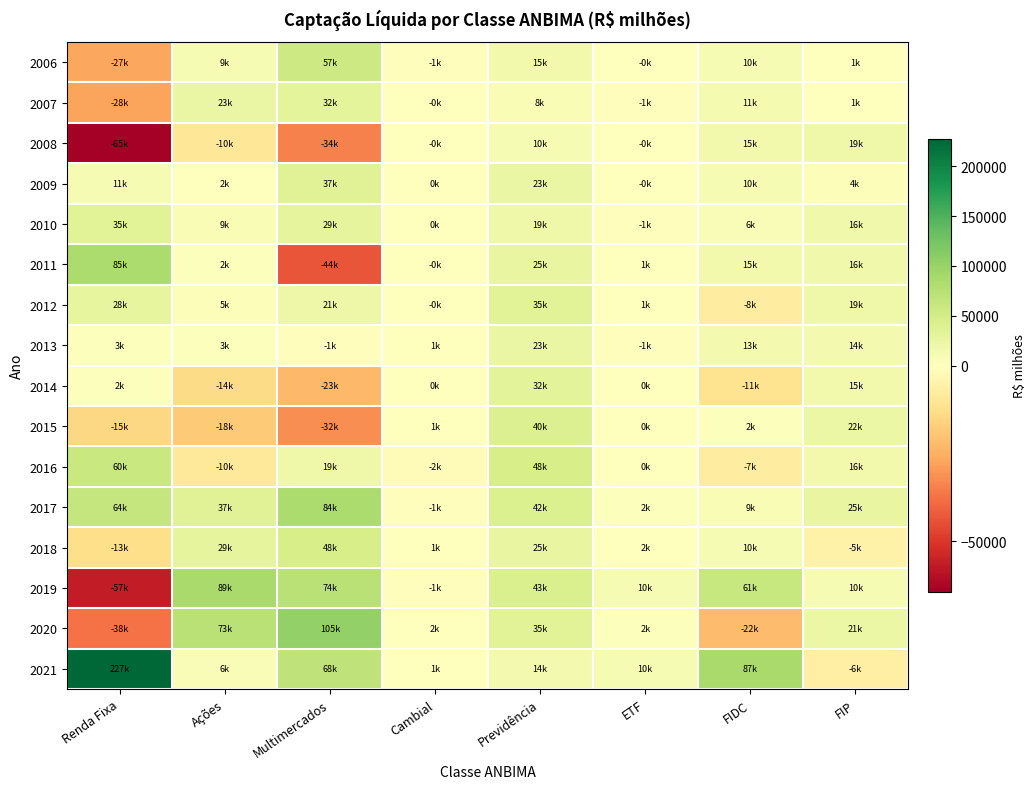

Reading right to left, transcribe all the data shown in this chart.

2006: FIP=1117.2	FIDC=9785.1	ETF=-469.1	Previdência=15342.5	Cambial=-777.5	Multimercados=56631.3	Ações=9045.8	Renda Fixa=-27087.5
2007: FIP=753.6	FIDC=10789.1	ETF=-553.5	Previdência=8387.1	Cambial=-479.2	Multimercados=31758.8	Ações=23373.3	Renda Fixa=-27597.9
2008: FIP=18604.9	FIDC=15106.3	ETF=-241.8	Previdência=9954.8	Cambial=-146.4	Multimercados=-34405.4	Ações=-9949.5	Renda Fixa=-64531.2
2009: FIP=4230.7	FIDC=10170.2	ETF=-367.8	Previdência=23421.7	Cambial=50.6	Multimercados=36713.8	Ações=1634.2	Renda Fixa=10611.0
2010: FIP=16138.9	FIDC=6108.1	ETF=-513.5	Previdência=19198.7	Cambial=241.1	Multimercados=28895.2	Ações=8674.3	Renda Fixa=34857.3
2011: FIP=16313.5	FIDC=15005.5	ETF=1336.4	Previdência=25430.3	Cambial=-82.5	Multimercados=-43715.7	Ações=2145.3	Renda Fixa=85204.0
2012: FIP=18531.9	FIDC=-7561.7	ETF=887.8	Previdência=34899.1	Cambial=-222.9	Multimercados=21079.3	Ações=5256.8	Renda Fixa=28182.5
2013: FIP=13950.4	FIDC=13299.6	ETF=-713.0	Previdência=23293.7	Cambial=1215.4	Multimercados=-657.8	Ações=3335.8	Renda Fixa=2616.7
2014: FIP=14551.0	FIDC=-11162.2	ETF=383.8	Previdência=32375.4	Cambial=334.5	Multimercados=-22706.0	Ações=-13993.6	Renda Fixa=2167.5
2015: FIP=21700.5	FIDC=1983.8	ETF=184.7	Previdência=40281.1	Cambial=1419.4	Multimercados=-32007.4	Ações=-18295.1	Renda Fixa=-15005.3
2016: FIP=15634.4	FIDC=-7356.9	ETF=53.5	Previdência=47749.4	Cambial=-1560.1	Multimercados=18626.3	Ações=-9563.3	Renda Fixa=59631.6
2017: FIP=24924.0	FIDC=8689.2	ETF=1924.1	Previdência=41710.9	Cambial=-841.5	Multimercados=84115.1	Ações=36855.4	Renda Fixa=63513.9
2018: FIP=-5049.4	FIDC=9773.2	ETF=1509.6	Previdência=25247.7	Cambial=545.5	Multimercados=47899.7	Ações=28979.1	Renda Fixa=-12682.2
2019: FIP=10498.5	FIDC=61244.5	ETF=10007.5	Previdência=42859.3	Cambial=-715.4	Multimercados=74342.5	Ações=88509.9	Renda Fixa=-56932.7
2020: FIP=21424.5	FIDC=-21705.6	ETF=2452.9	Previdência=34642.4	Cambial=1570.8	Multimercados=104630.7	Ações=73332.9	Renda Fixa=-37750.6
2021: FIP=-6469.0	FIDC=87447.3	ETF=9578.9	Previdência=13855.9	Cambial=824.5	Multimercados=67866.9	Ações=5890.1	Renda Fixa=227229.2